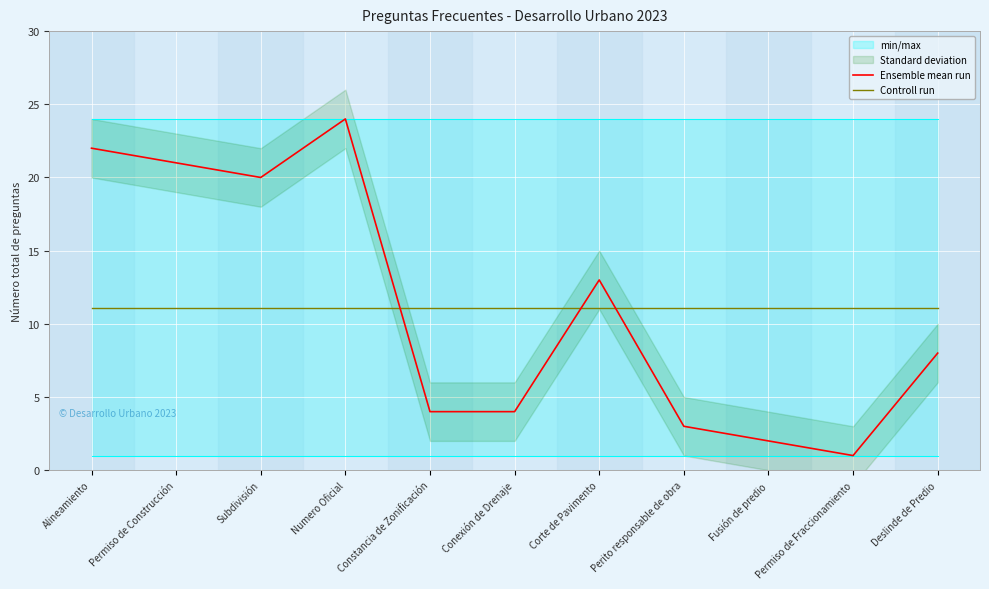

Between which two adjacent categories do Controll run and Ensemble mean run first intersect?

Numero Oficial and Constancia de Zonificación